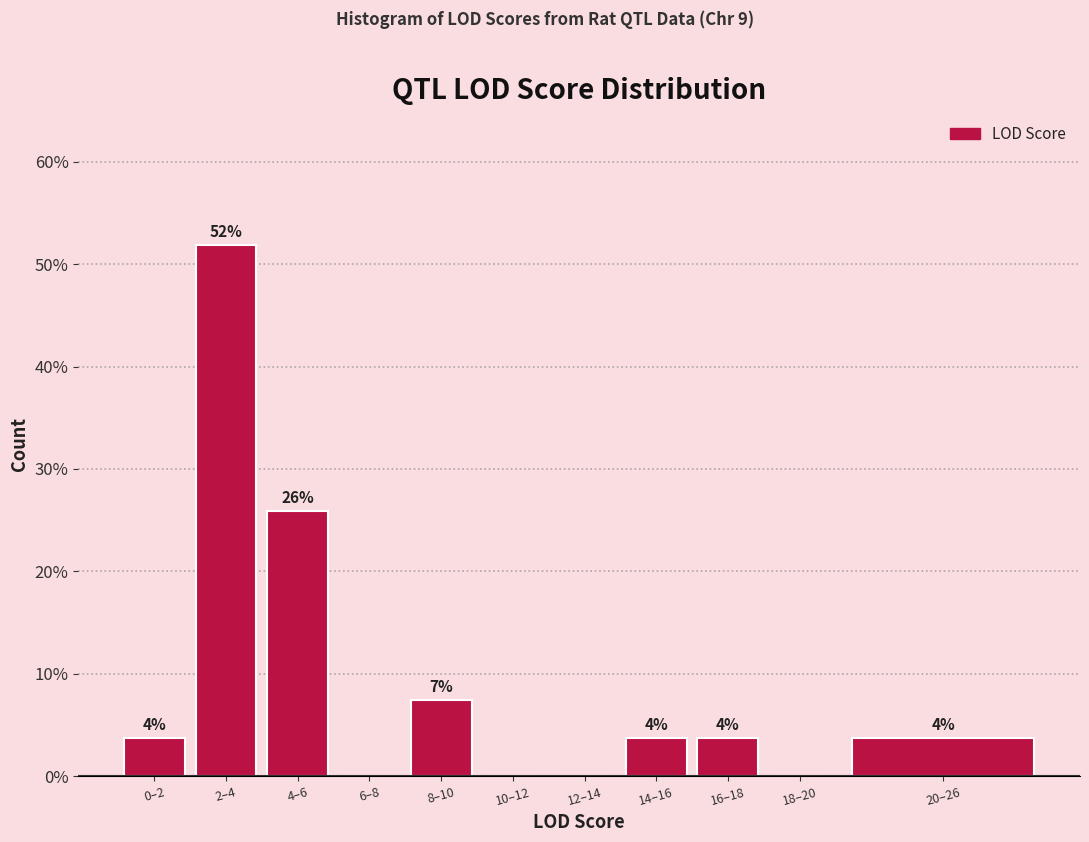

Are the bars horizontal?

No